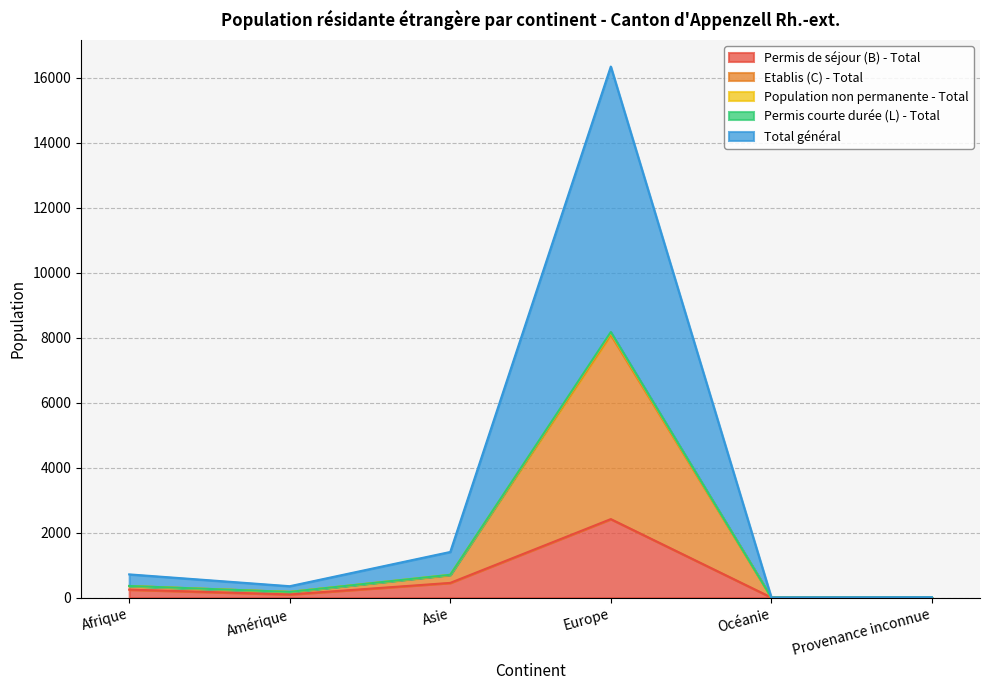

Which series has the largest range (max minus min)?

Total général